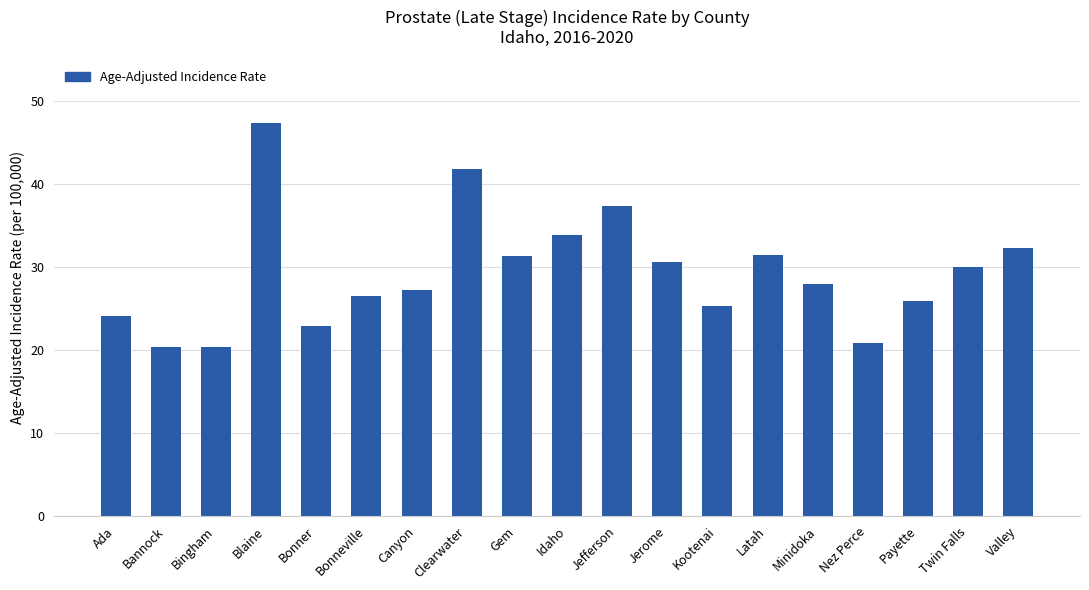

What is the change in value from Bingham to Jefferson?

+16.9